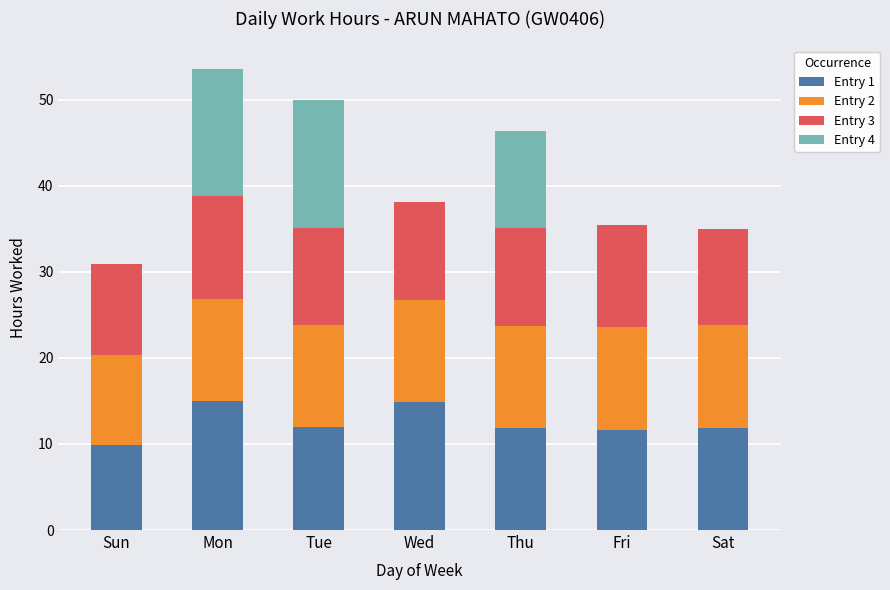

Is it true that Entry 1 equals 11.9 at Thu?

True